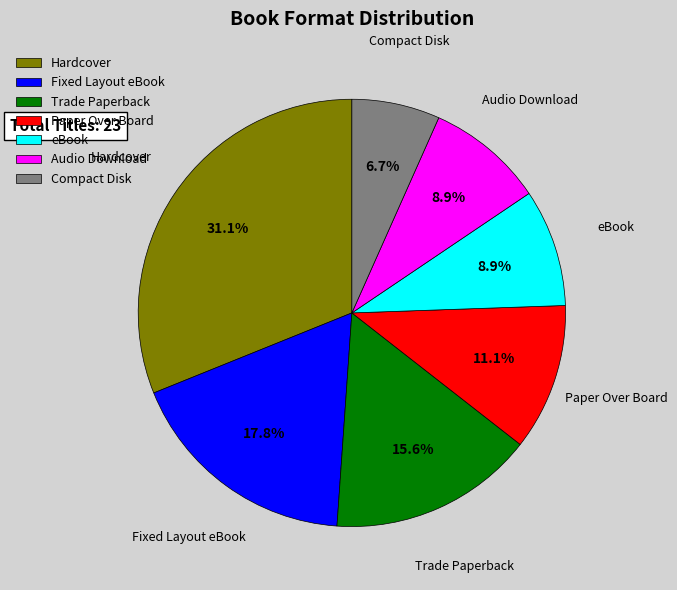

What is the ratio of the value at Trade Paperback to the value at Hardcover?

0.5